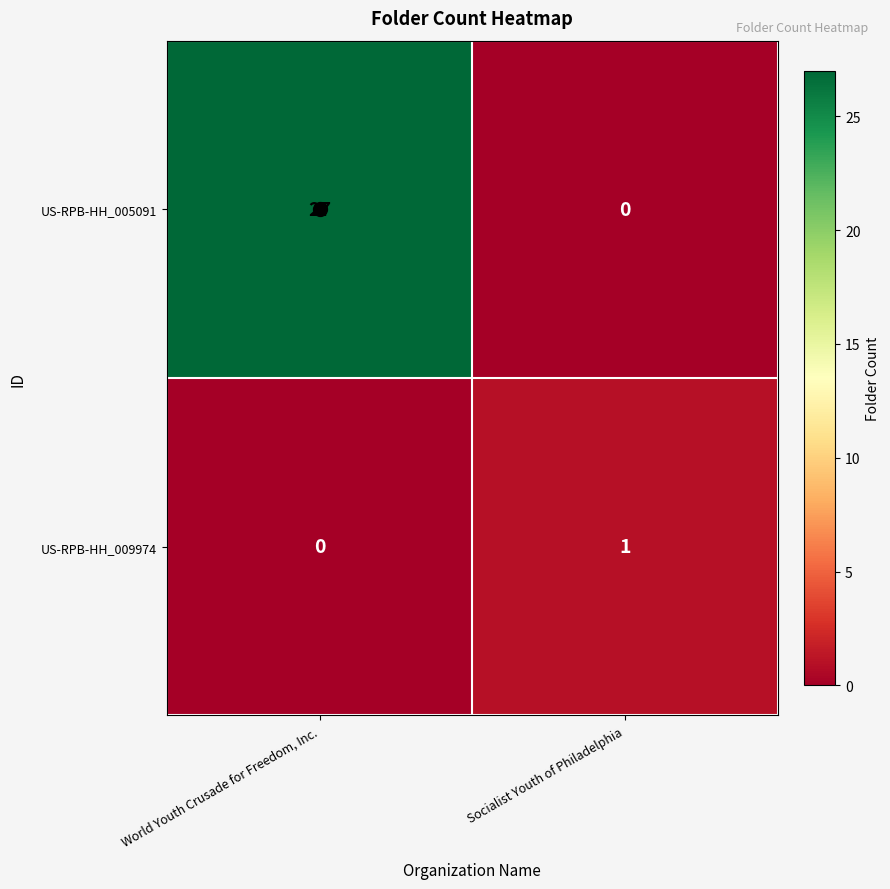

What is the difference between the US-RPB-HH_005091 values at World Youth Crusade for Freedom, Inc. and Socialist Youth of Philadelphia?

27